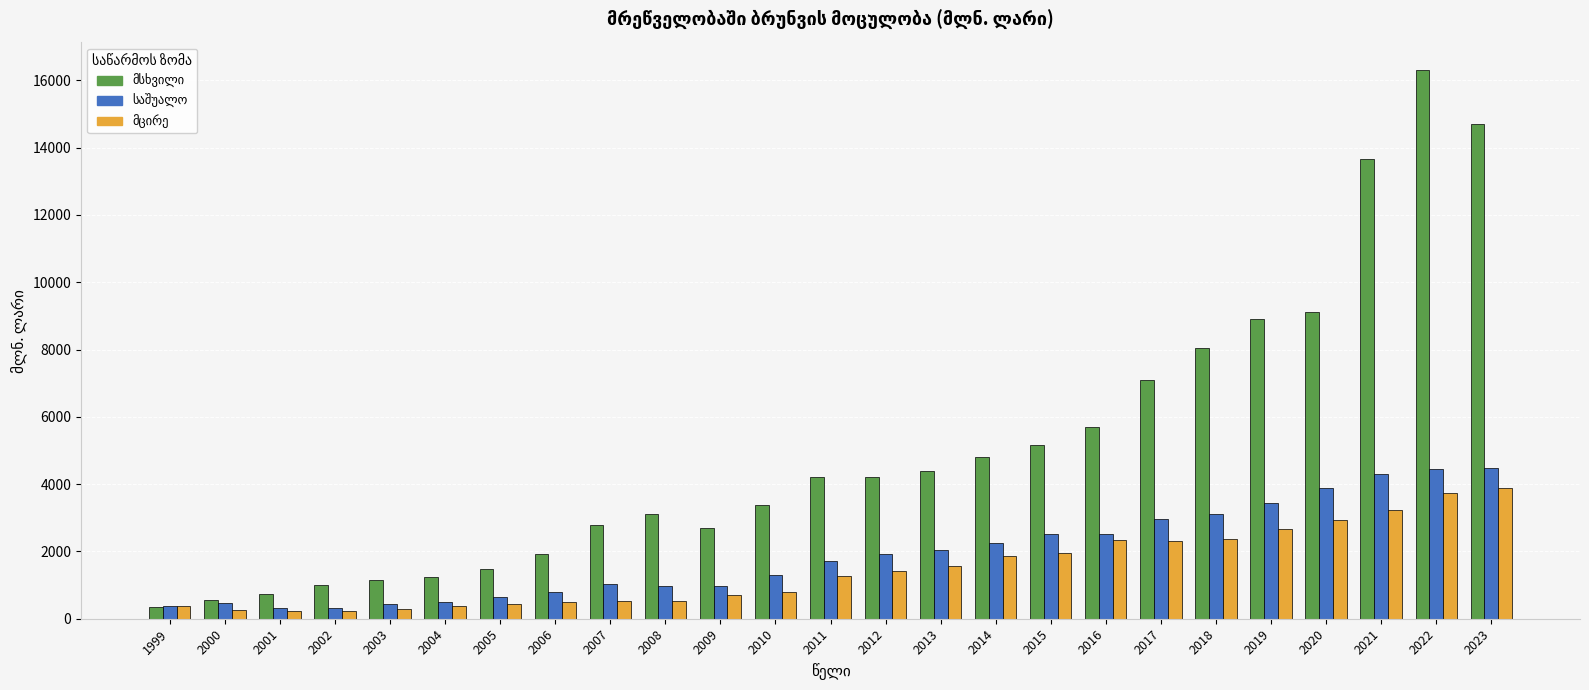

Which label corresponds to the largest value in the chart?

2022